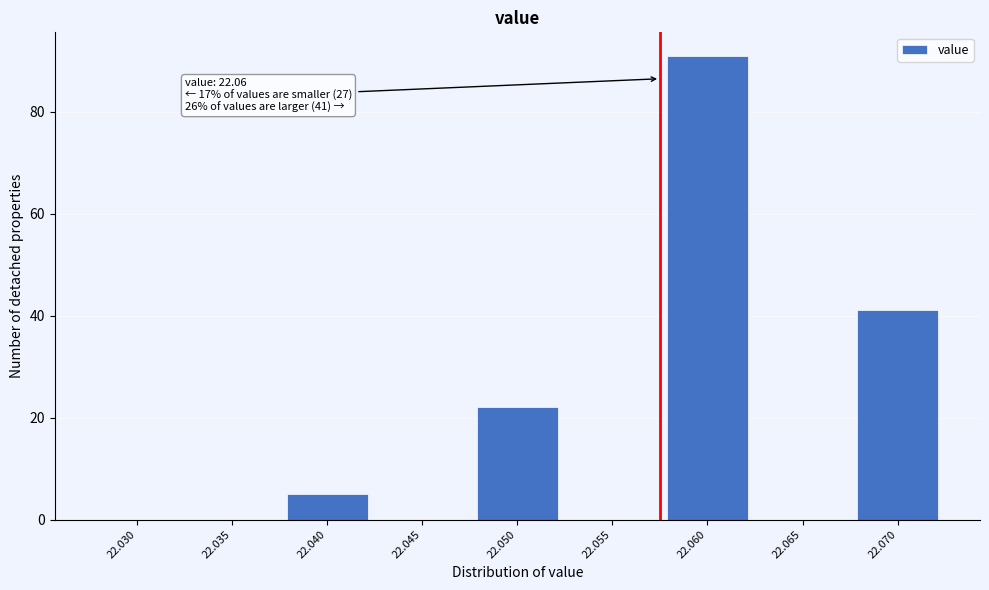

Reading right to left, extract all data points from this chart.

22.070=41	22.065=0	22.060=91	22.055=0	22.050=22	22.045=0	22.040=5	22.035=0	22.030=0